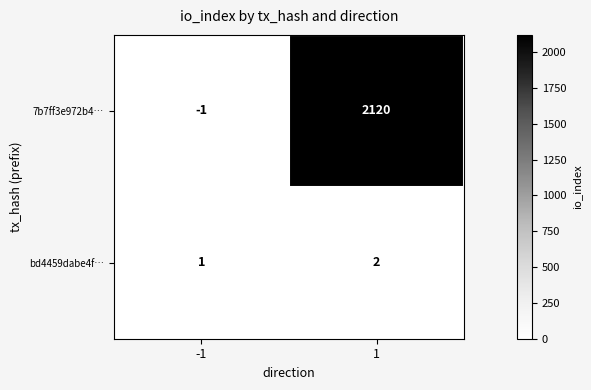

List the labels in order of 7b7ff3e972b4… value, largest first.

1, -1